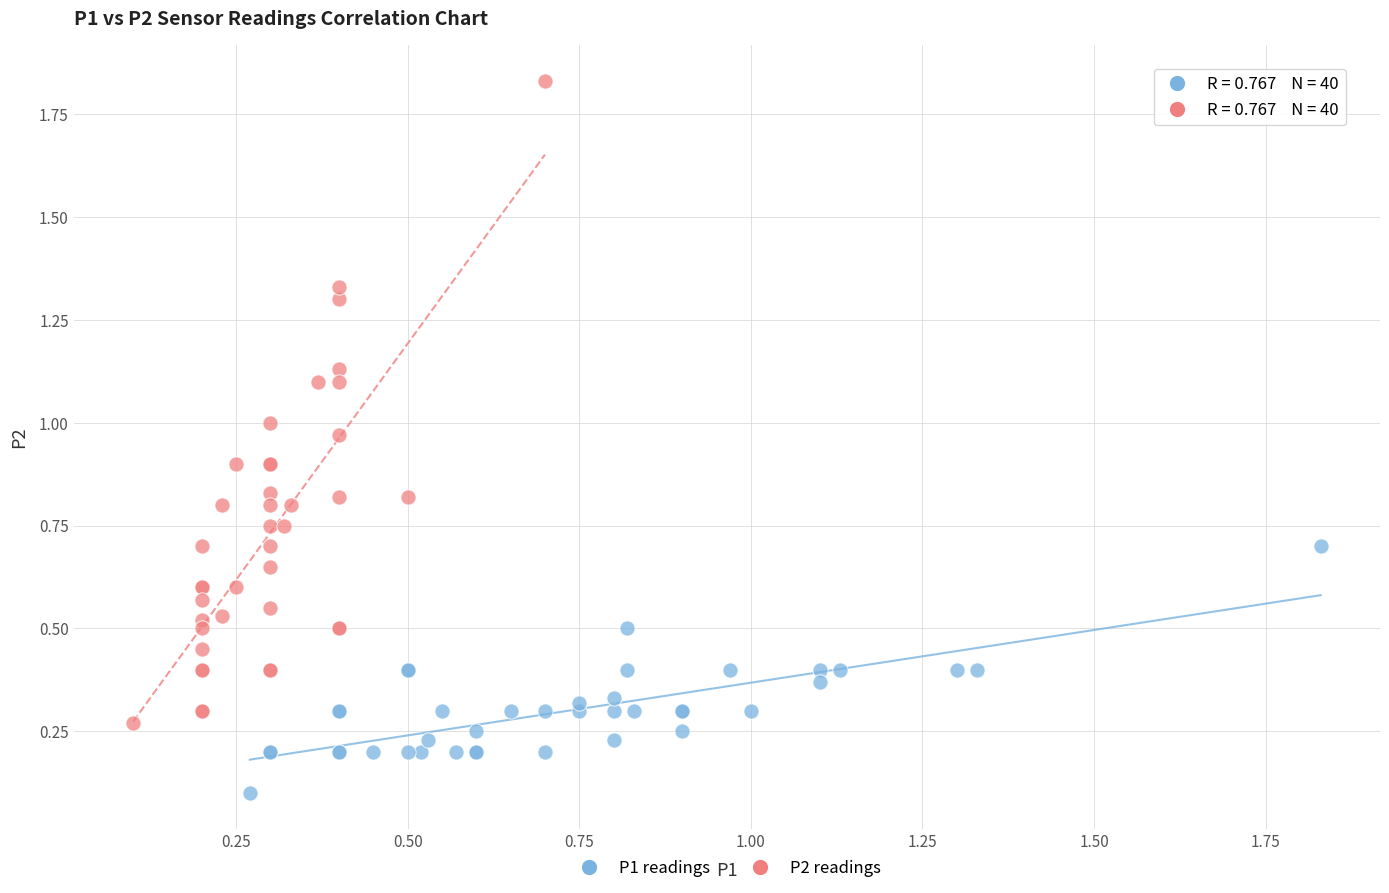

Which series contains the highest Y value?

P2 readings